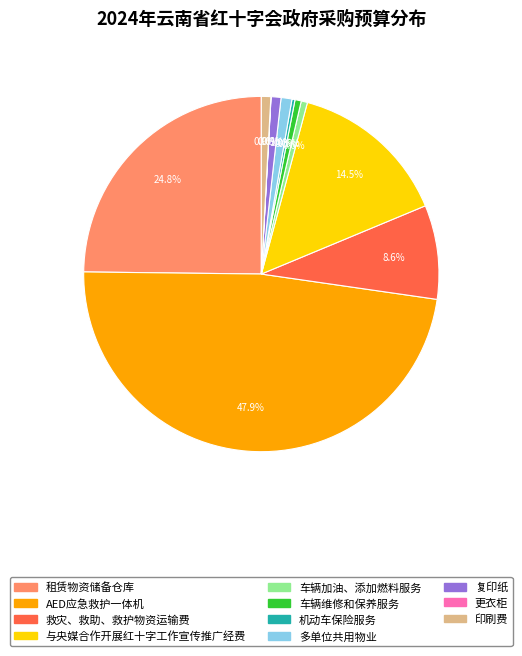

To the nearest percent, what is the combined percentage of 救灾、救助、救护物资运输费 and 复印纸?

9%